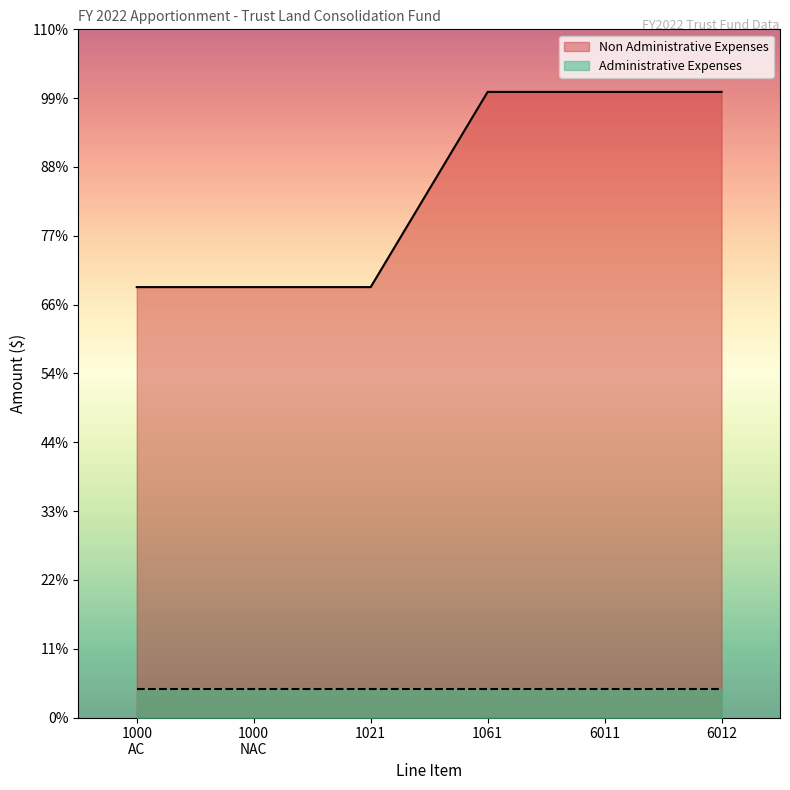

How many categories are shown in the chart?

6